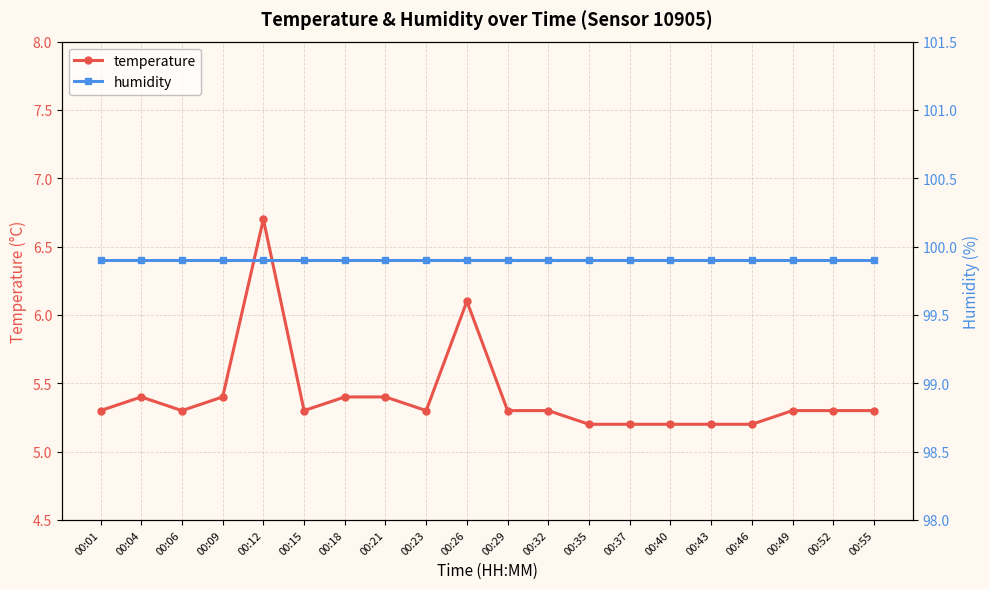

Count the number of categories in the chart.

20